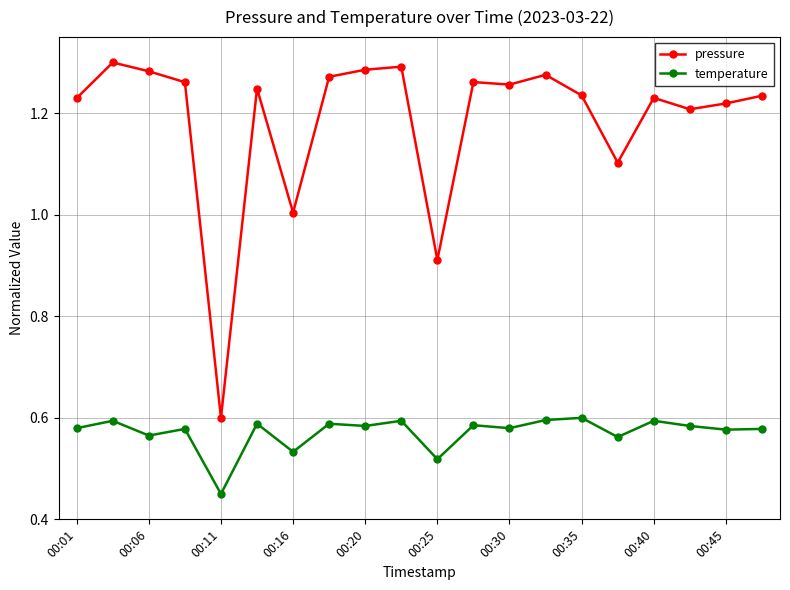

Rank the series by their maximum value, from highest to lowest.

pressure, temperature